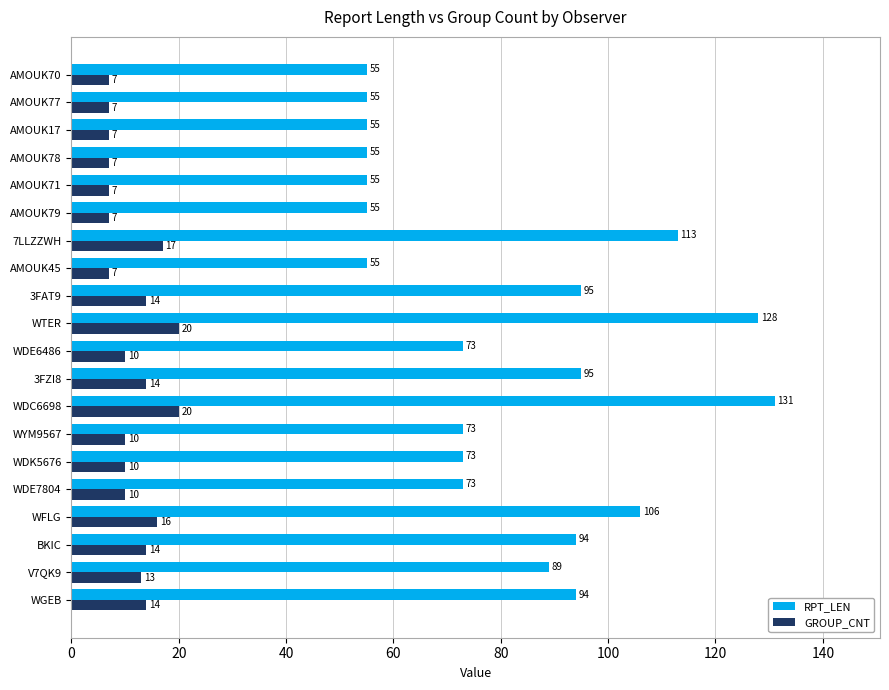

Between WDK5676 and 7LLZZWH, which series saw the biggest shift?

RPT_LEN